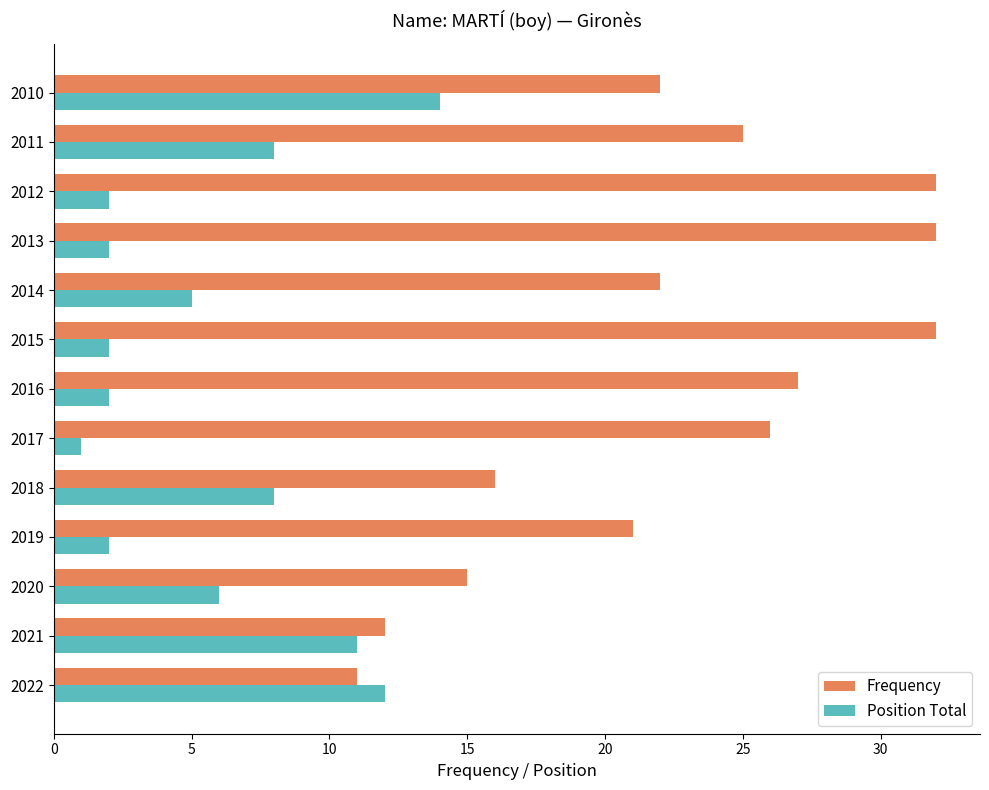

At which label does Position Total reach its minimum?

2017